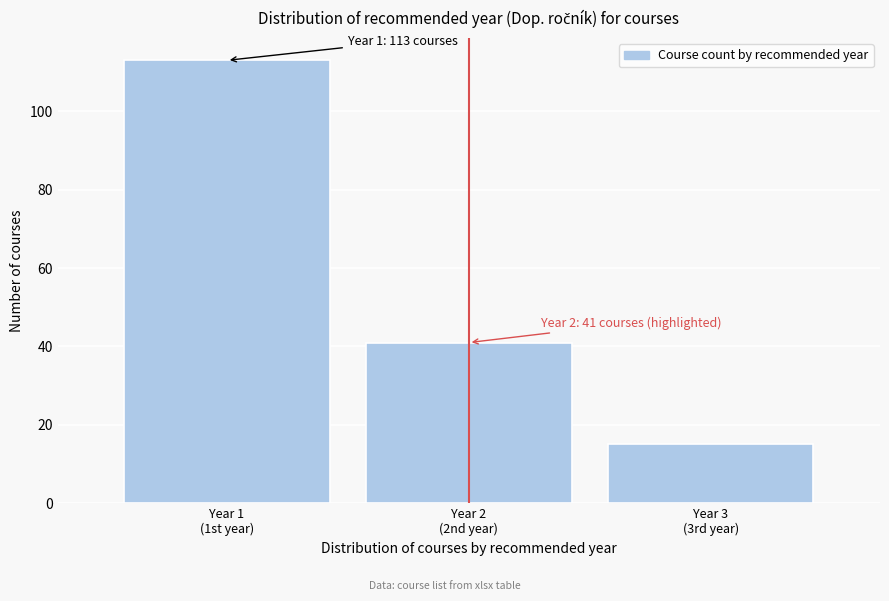

Reading right to left, transcribe all the data shown in this chart.

15	41	113